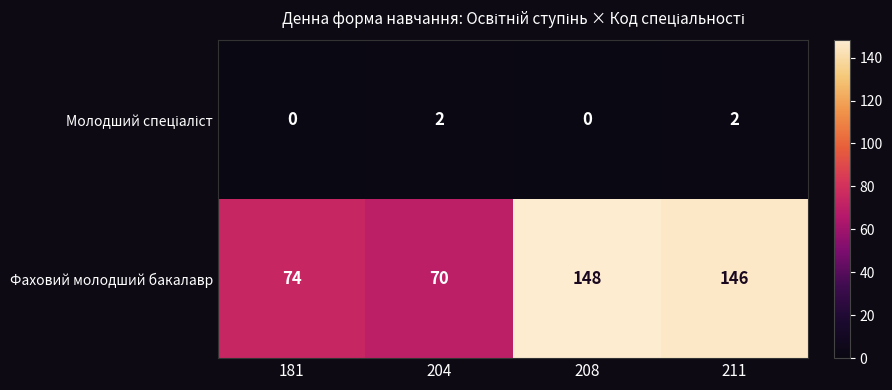

What is the maximum value shown in the chart?

148